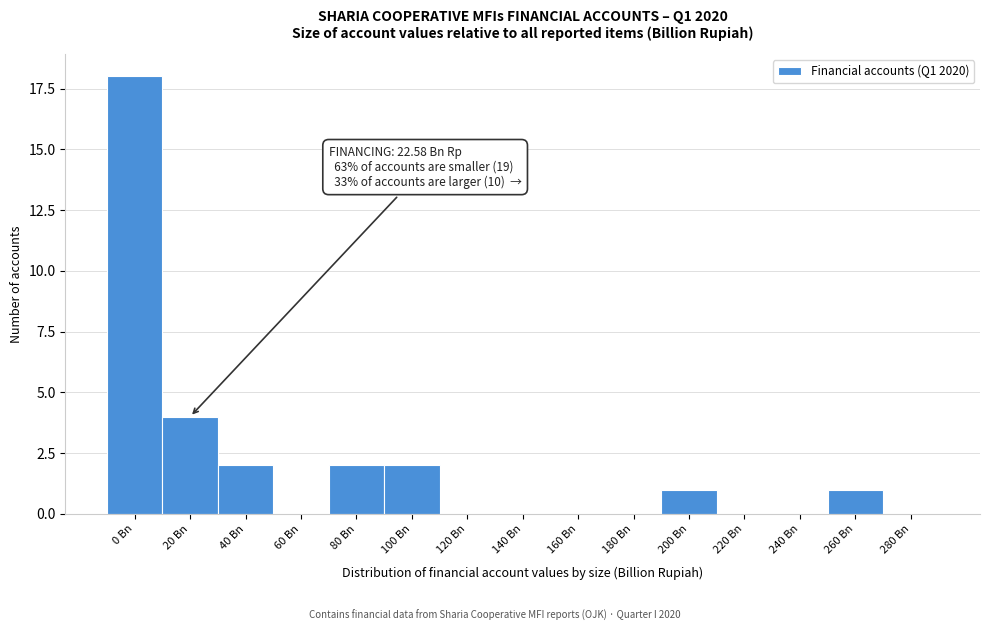

Reading left to right, transcribe all the data shown in this chart.

0 Bn=18	20 Bn=4	40 Bn=2	60 Bn=0	80 Bn=2	100 Bn=2	120 Bn=0	140 Bn=0	160 Bn=0	180 Bn=0	200 Bn=1	220 Bn=0	240 Bn=0	260 Bn=1	280 Bn=0